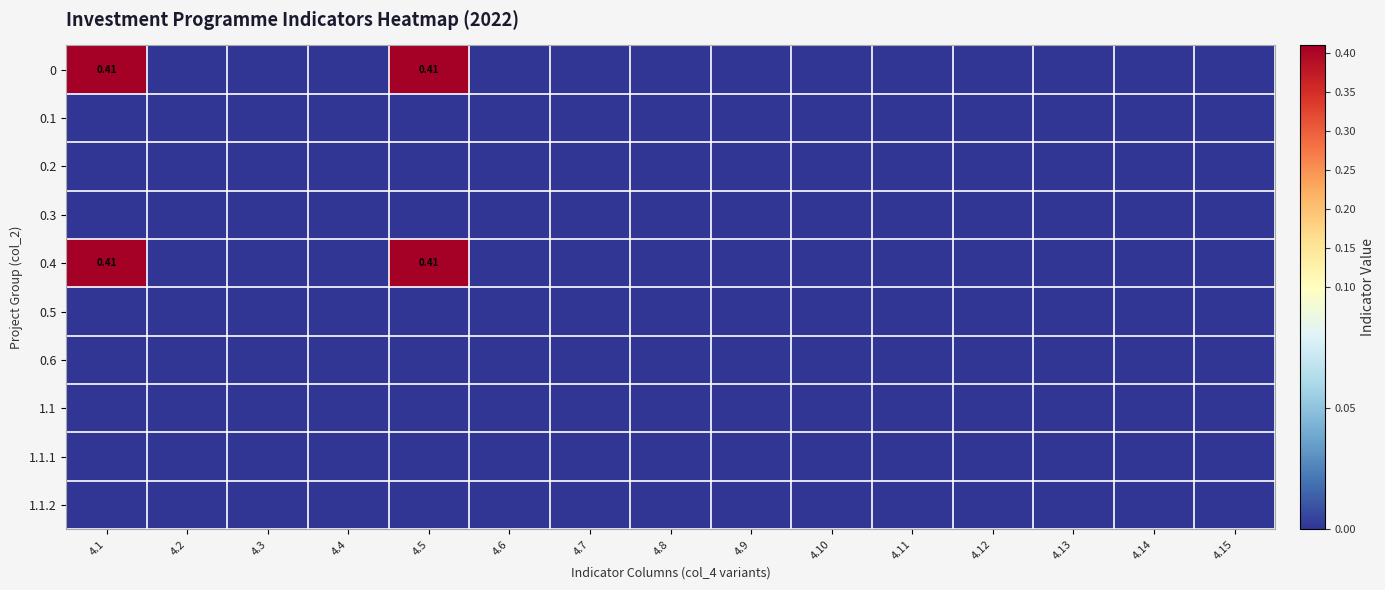

What is the greatest value displayed?

0.4